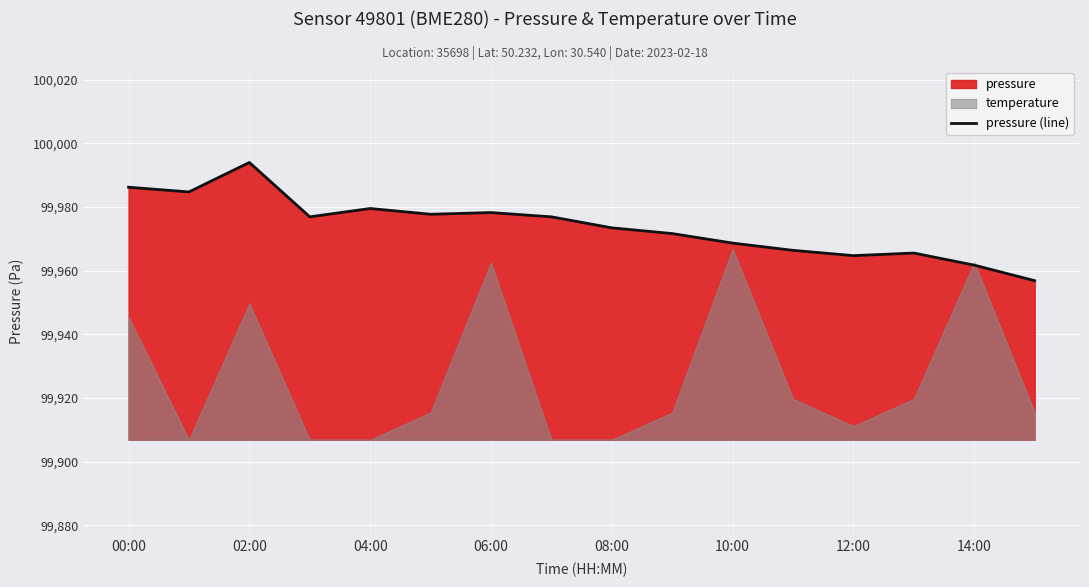

How many lines are shown in the chart?

1